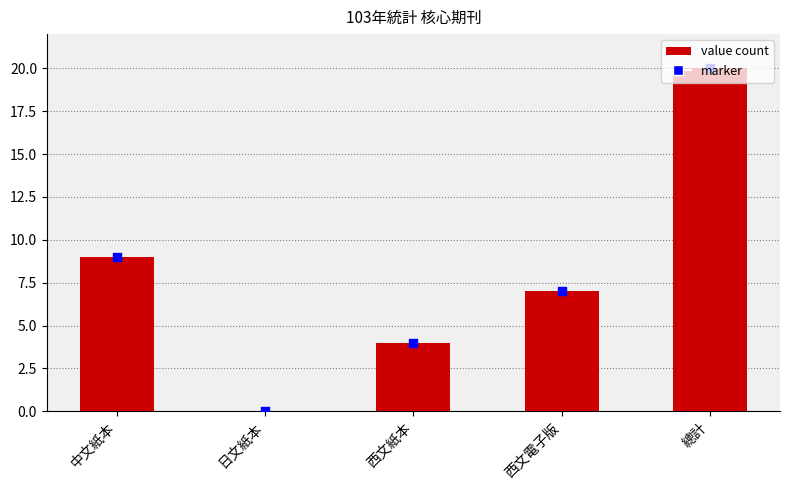

Which has a higher value, 西文電子版 or 日文紙本?

西文電子版